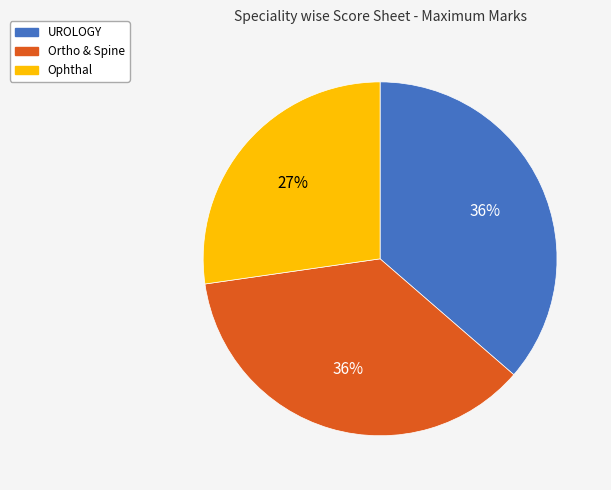

What percentage is the Ophthal slice, to the nearest percent?

27%